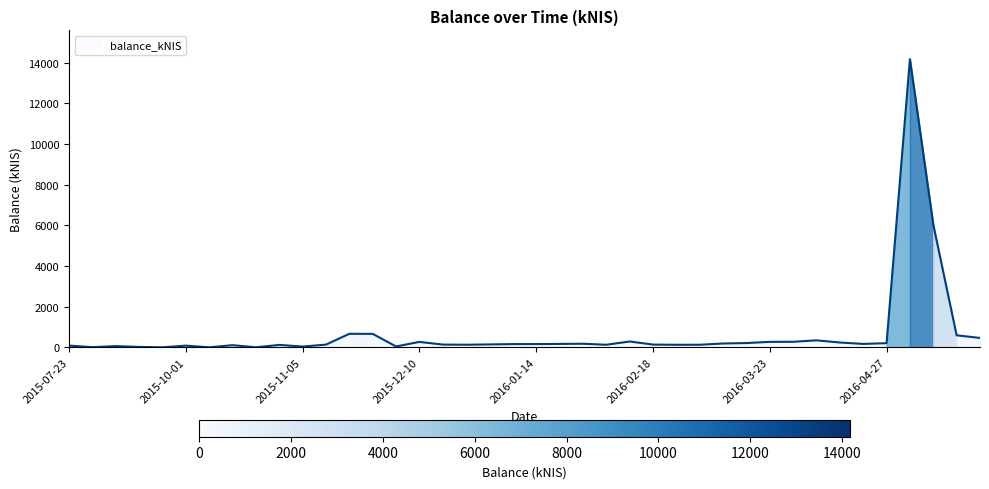

What position from the right is 2016-02-11?

16